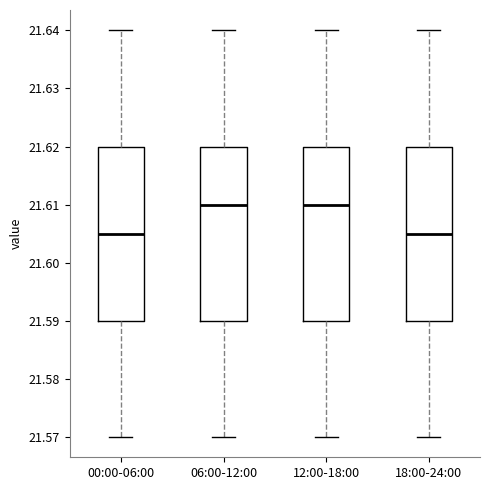

Where is the upper edge of the box for 12:00-18:00 on the y-axis? The values are not printed on the chart, so give them approximately, as read against the axis.

21.620